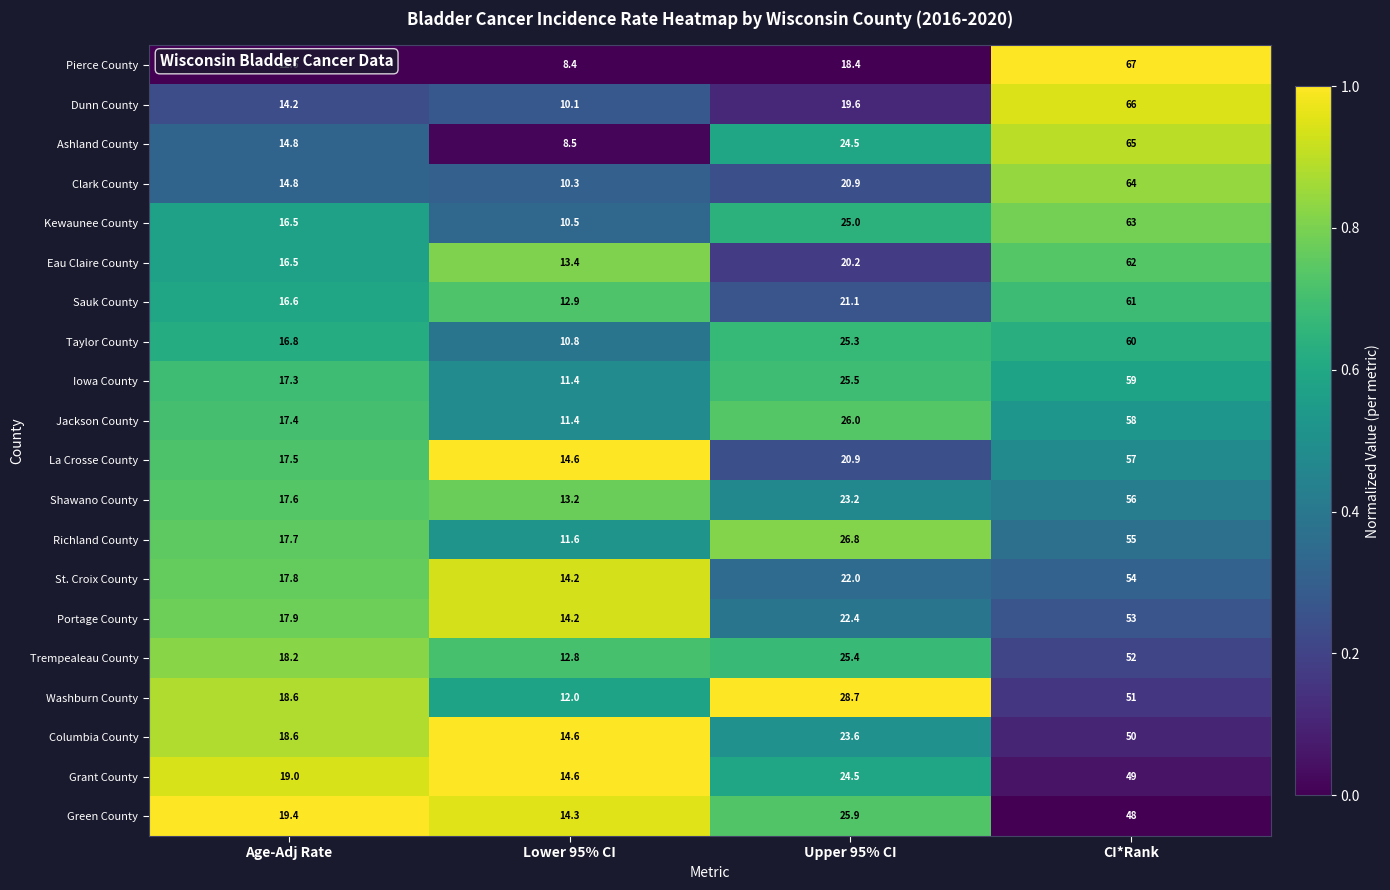

Rank the categories by Green County value from highest to lowest.

CI*Rank, Upper 95% CI, Age-Adj Rate, Lower 95% CI